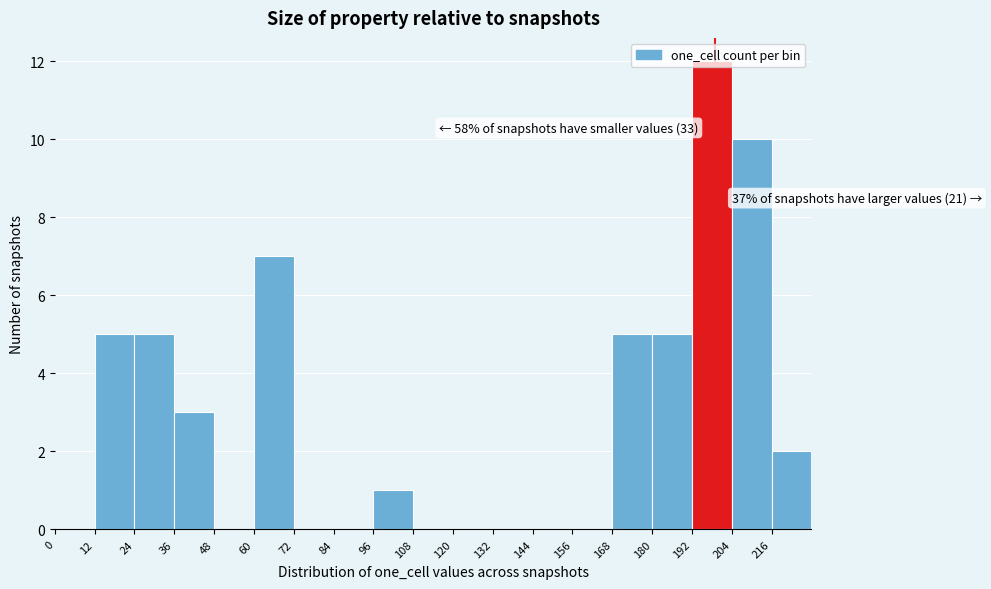

Which range on the x-axis has the tallest bar?

192 to 204